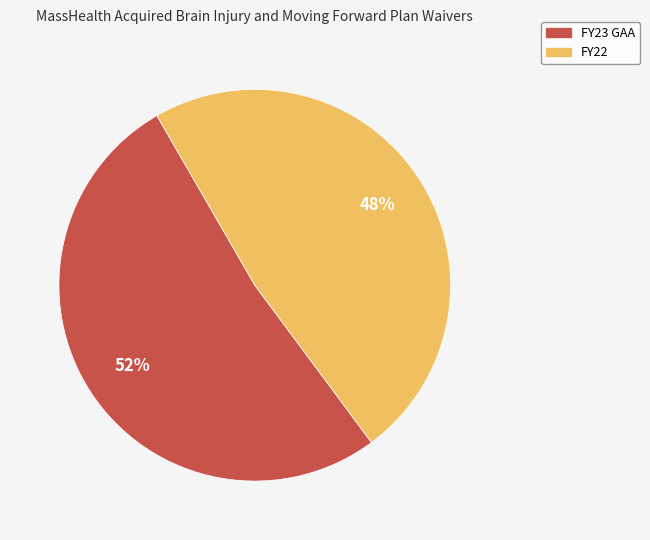

How many slices are in this pie chart?

2